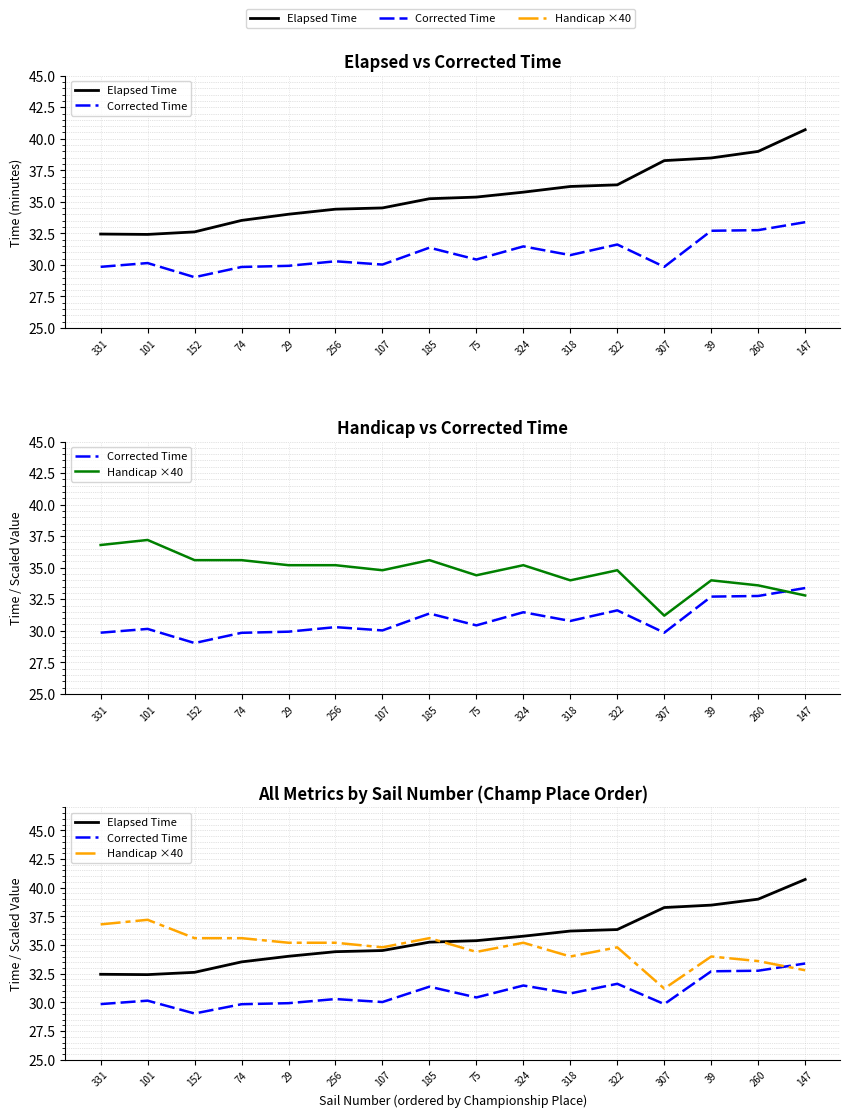

How many series are shown in this chart?

3